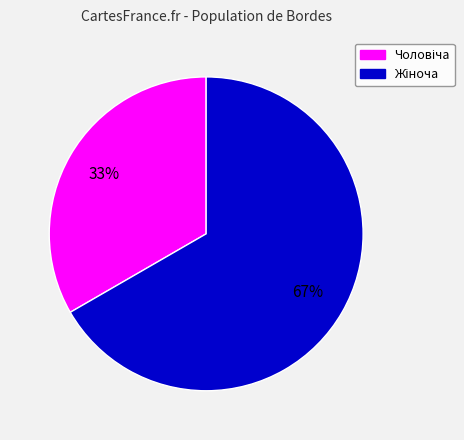

Does any single category account for the majority?

Yes